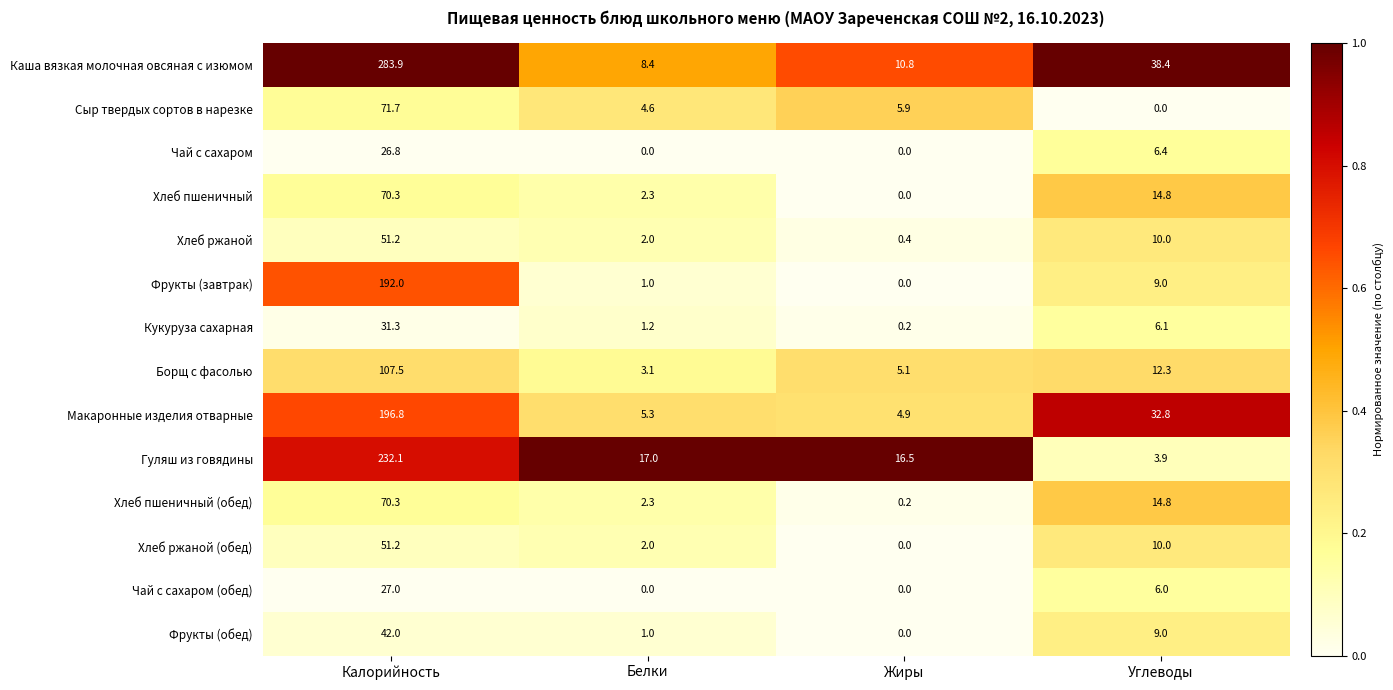

What is the total value across all series at Белки?

50.2